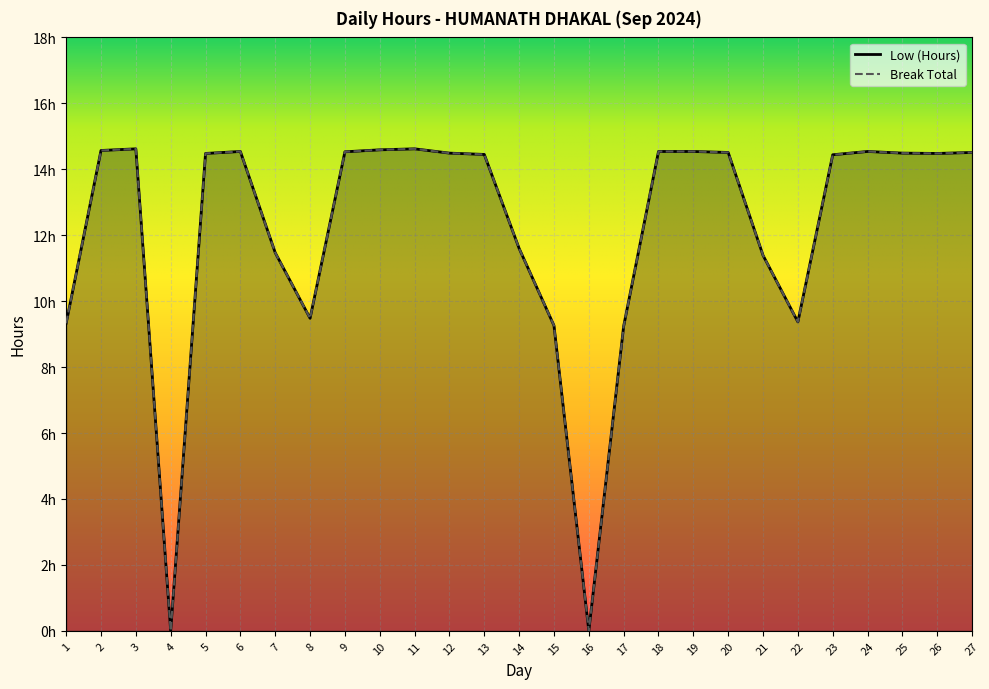

List the labels in order of value, smallest first.

4, 16, 17, 15, 1, 22, 8, 21, 7, 14, 23, 13, 5, 26, 12, 25, 20, 27, 9, 6, 18, 19, 24, 2, 10, 3, 11